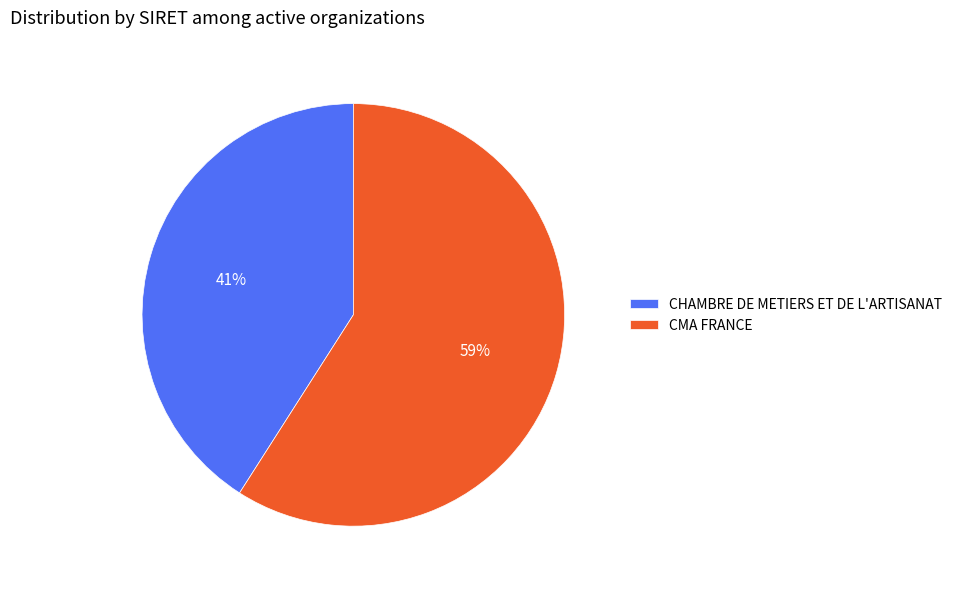

Do CMA FRANCE and CHAMBRE DE METIERS ET DE L'ARTISANAT together represent more than half of the pie?

Yes